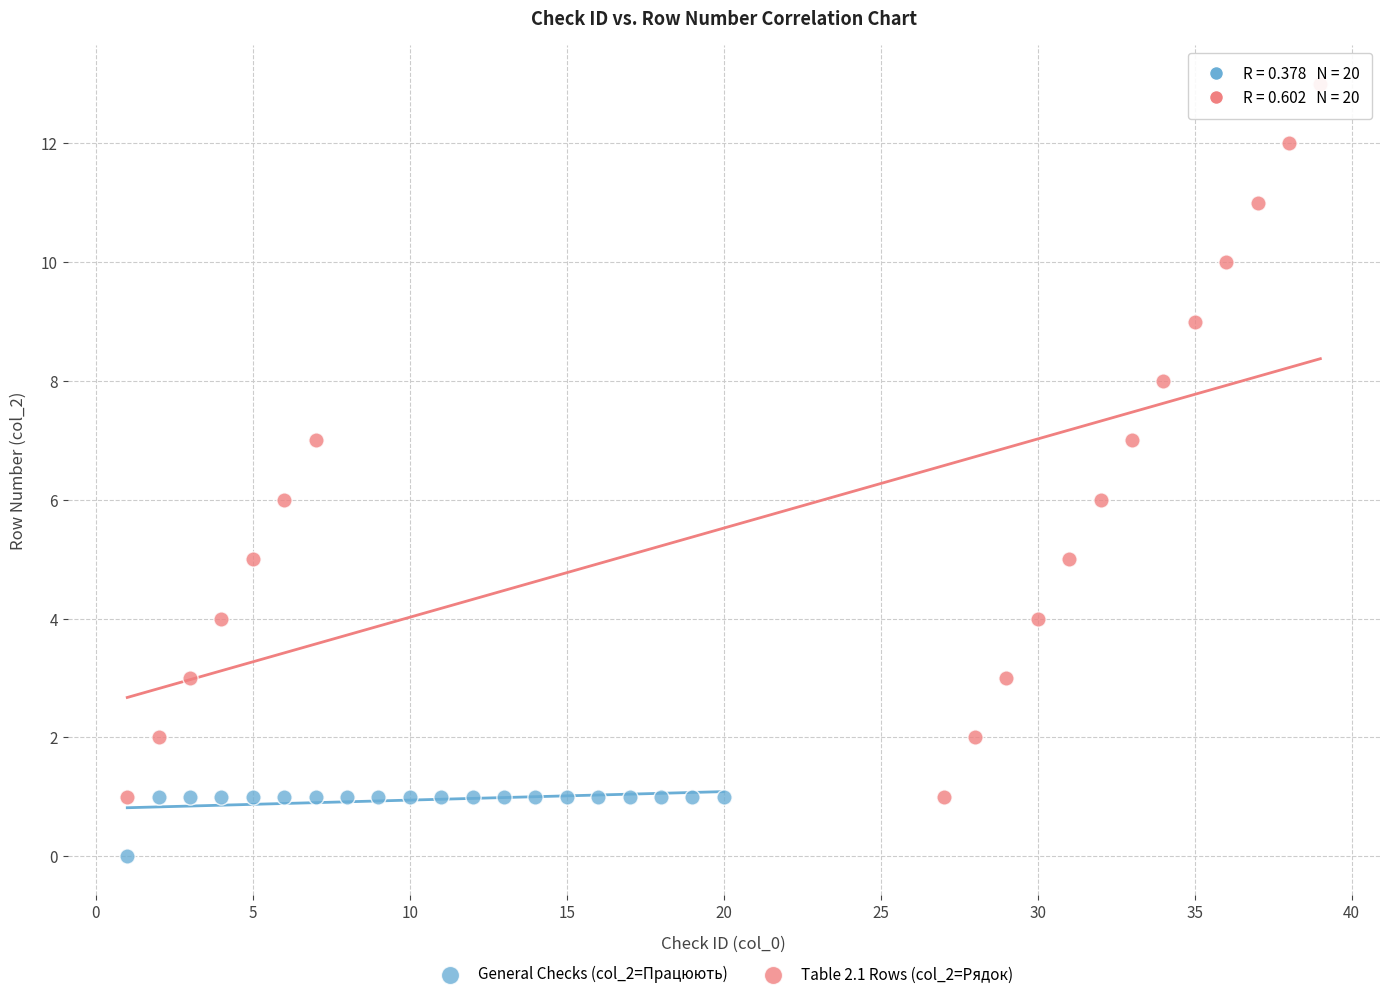

Which series reaches the maximum Y coordinate?

Table 2.1 Rows (col_2=Рядок)